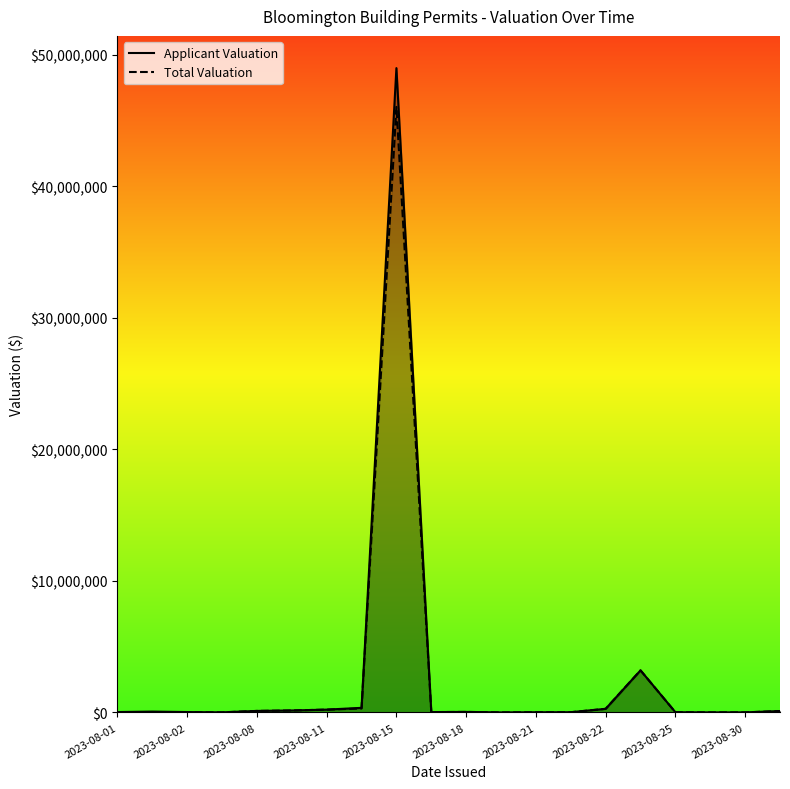

Which series has the widest spread of values?

Applicant Valuation